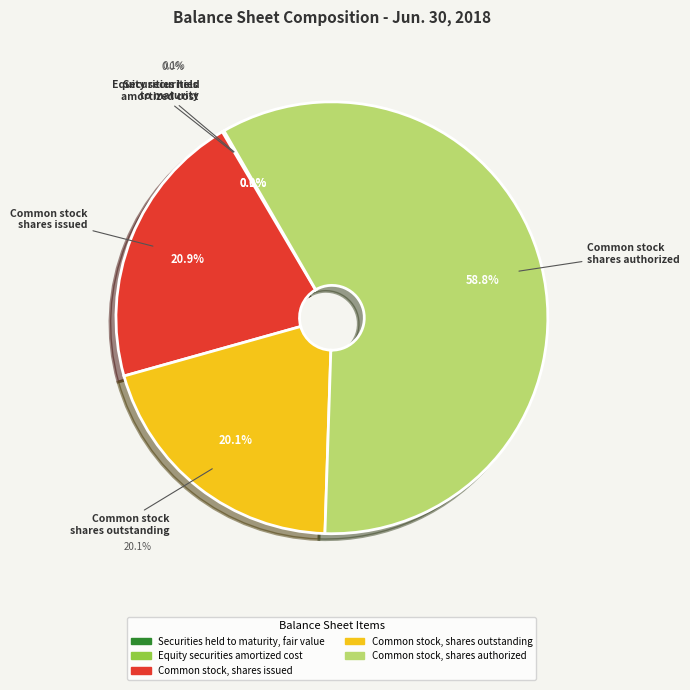

To the nearest percent, what is the combined percentage of Common stock, shares issued and Equity securities amortized cost?

21%